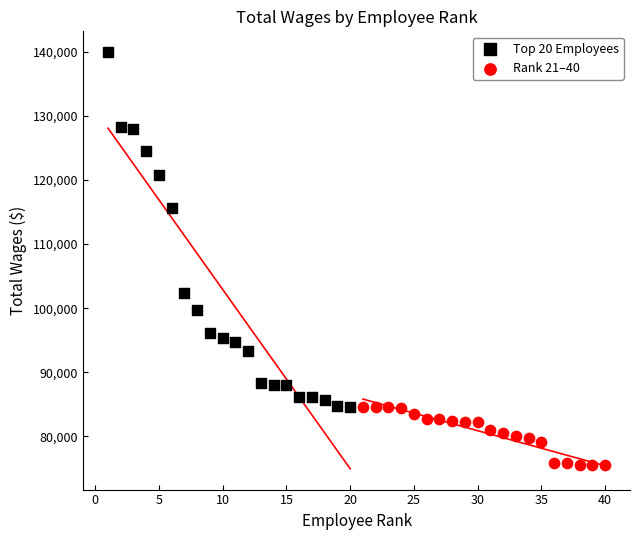

Which series has the largest Y range (max minus min)?

Top 20 Employees